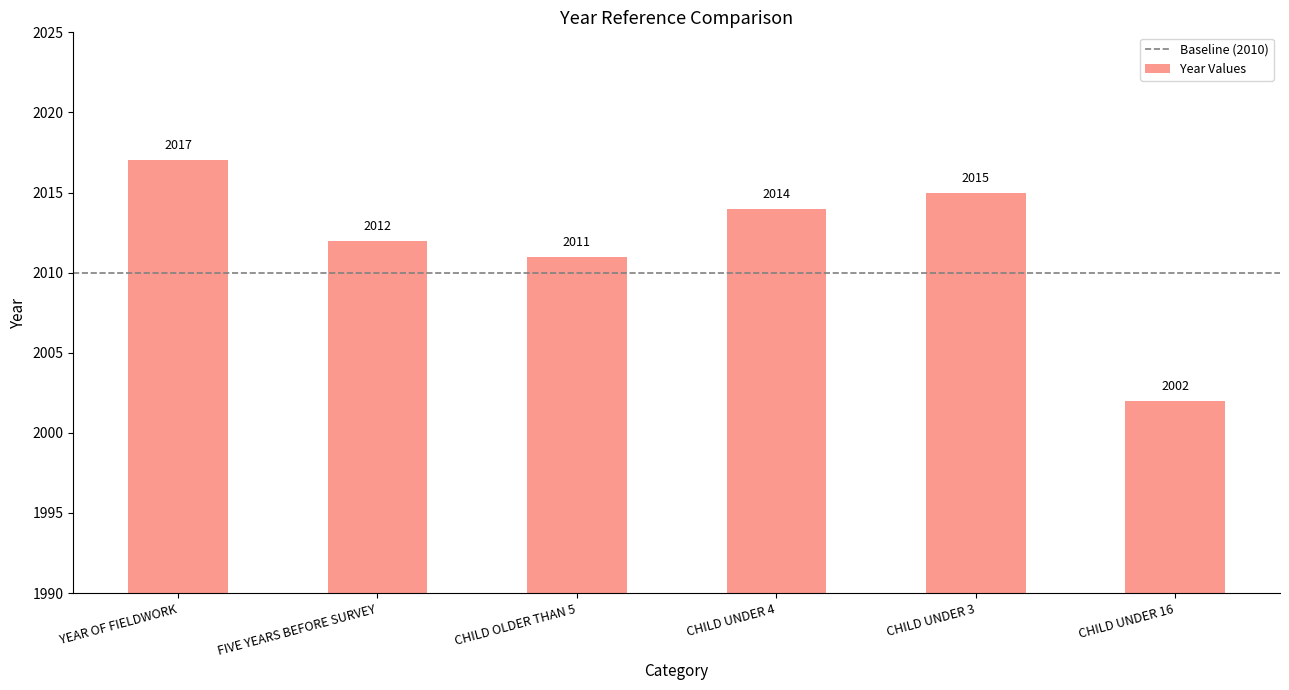

Read the value at CHILD UNDER 16.

2002